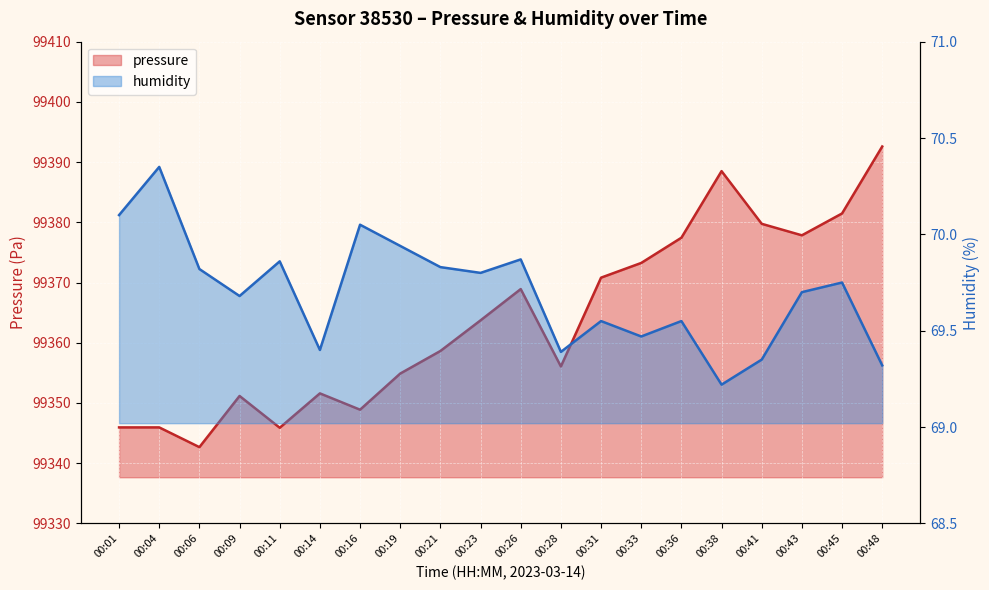

What are all the series names shown in the legend?

pressure, humidity